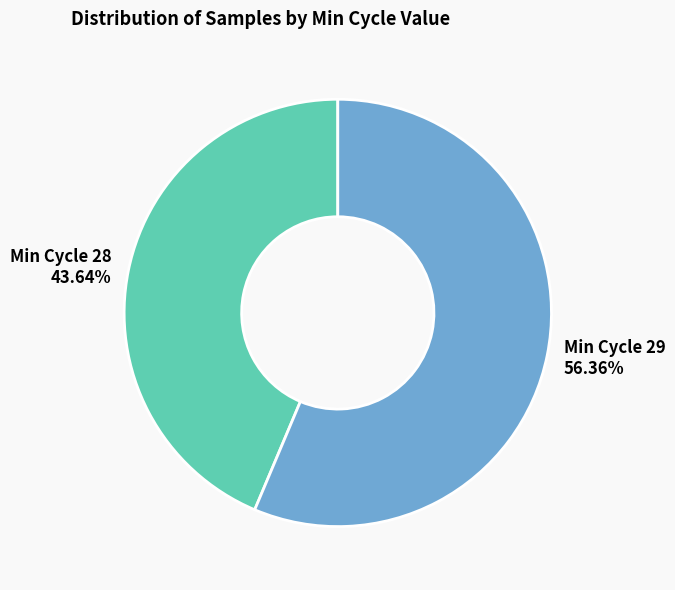

Is the sum of Min Cycle 28 43.64% and Min Cycle 29 56.36% greater than half?

Yes